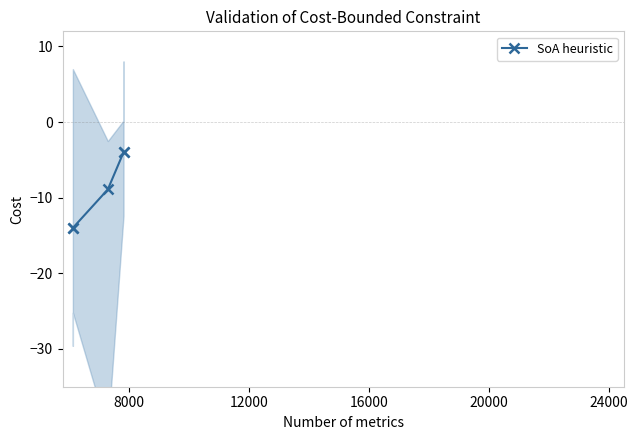

The chart shows a value of -7.9 at 4000. True or false?

False